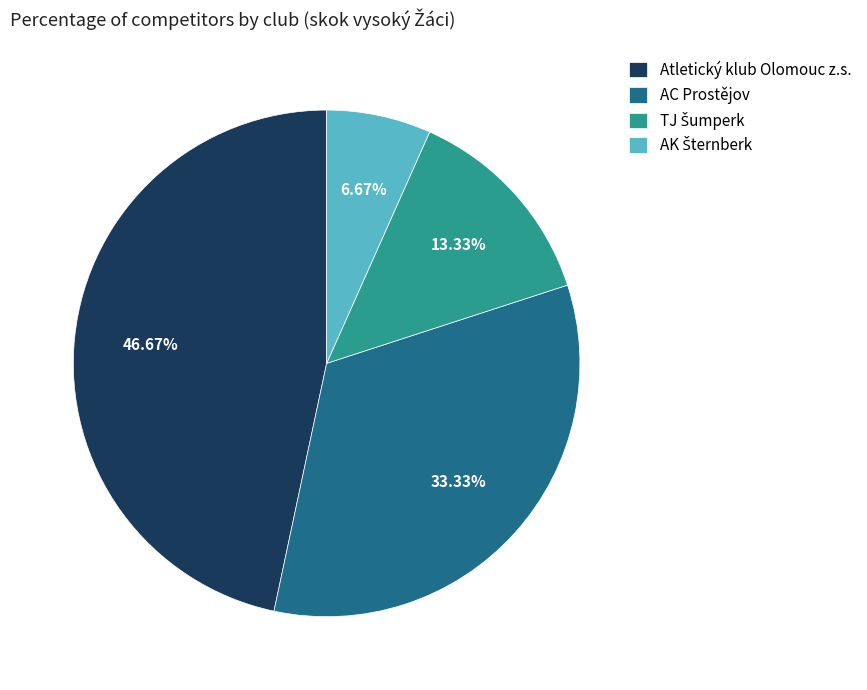

Does any single category account for the majority?

No